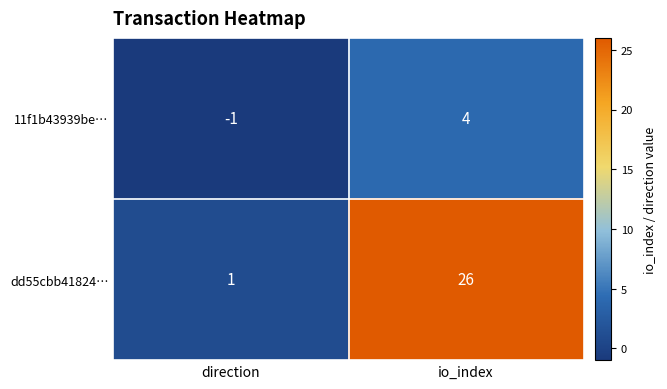

At which label is dd55cbb41824… closest to 13?

direction